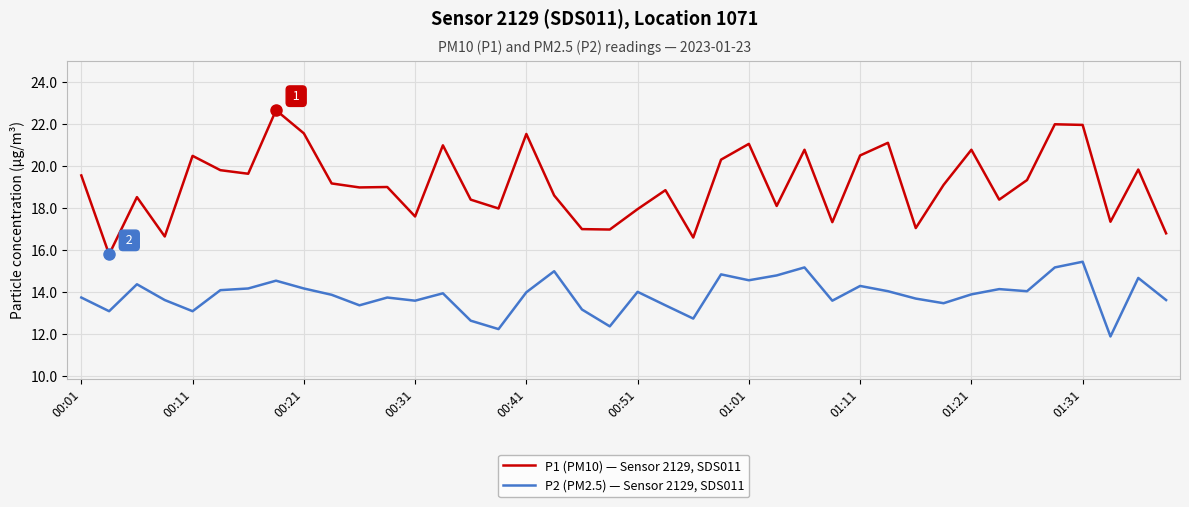

Rank the series by their maximum value, from highest to lowest.

P1 (PM10) — Sensor 2129, SDS011, P2 (PM2.5) — Sensor 2129, SDS011